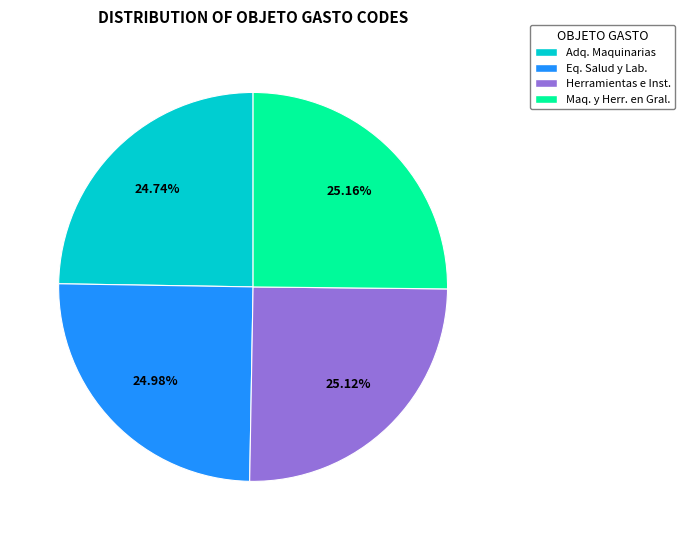

Is there a majority slice in this chart?

No